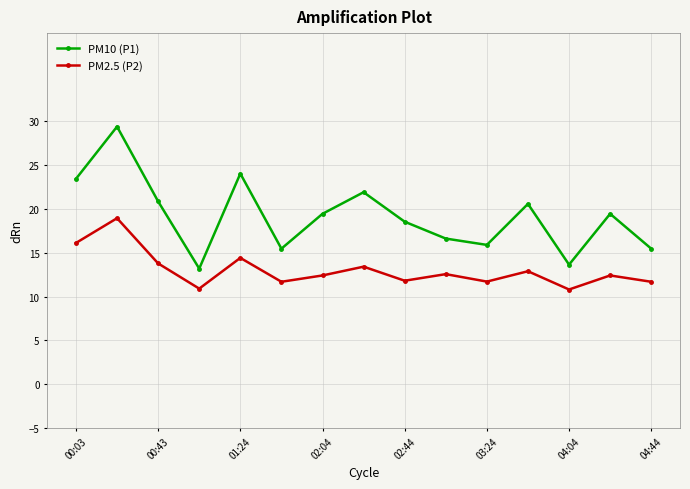

Does the chart have visible grid lines?

Yes